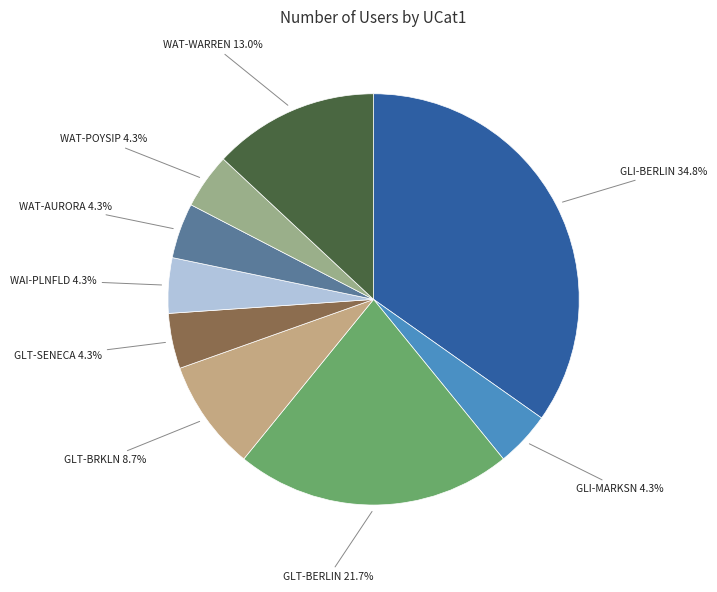

Does any single category account for the majority?

No